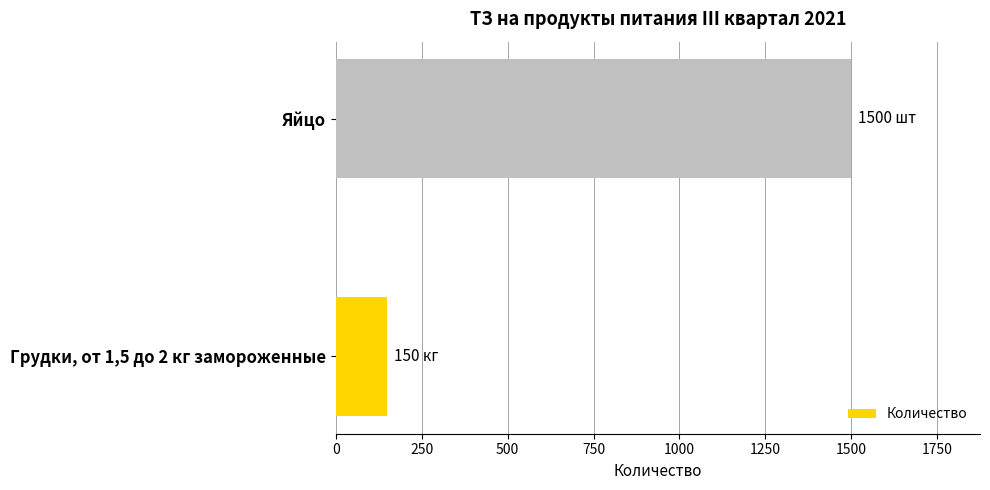

True or false: the data shows 1500 at Яйцо.

True